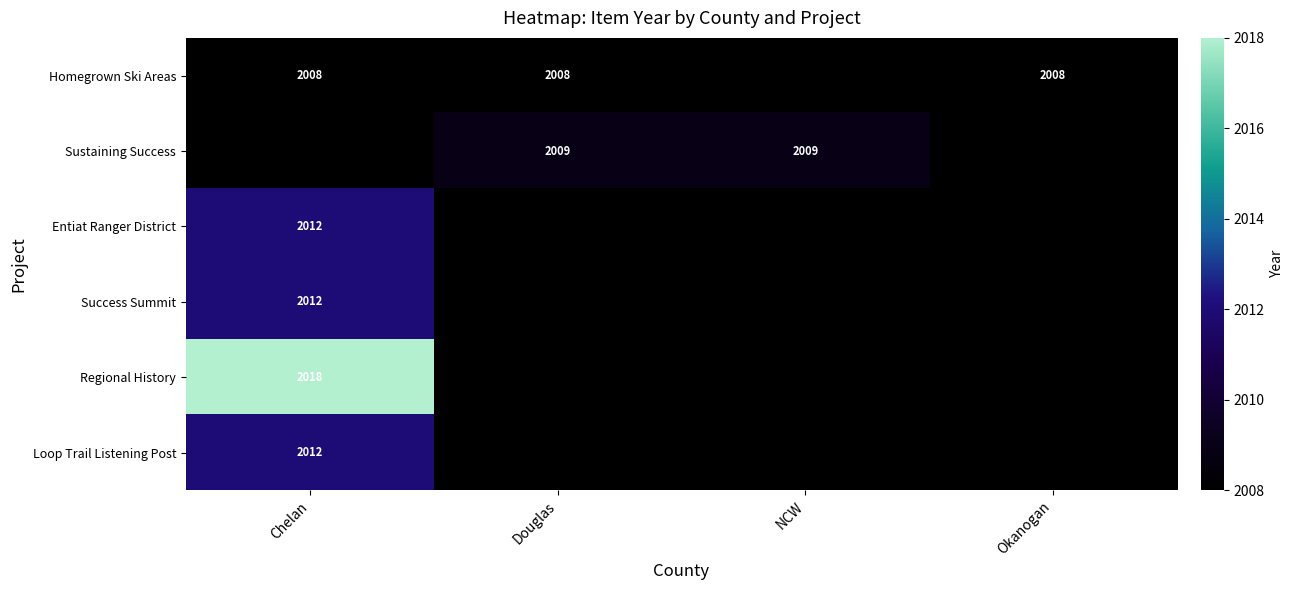

Is the value of Regional History at Chelan greater than the value of Loop Trail Listening Post at Chelan?

Yes